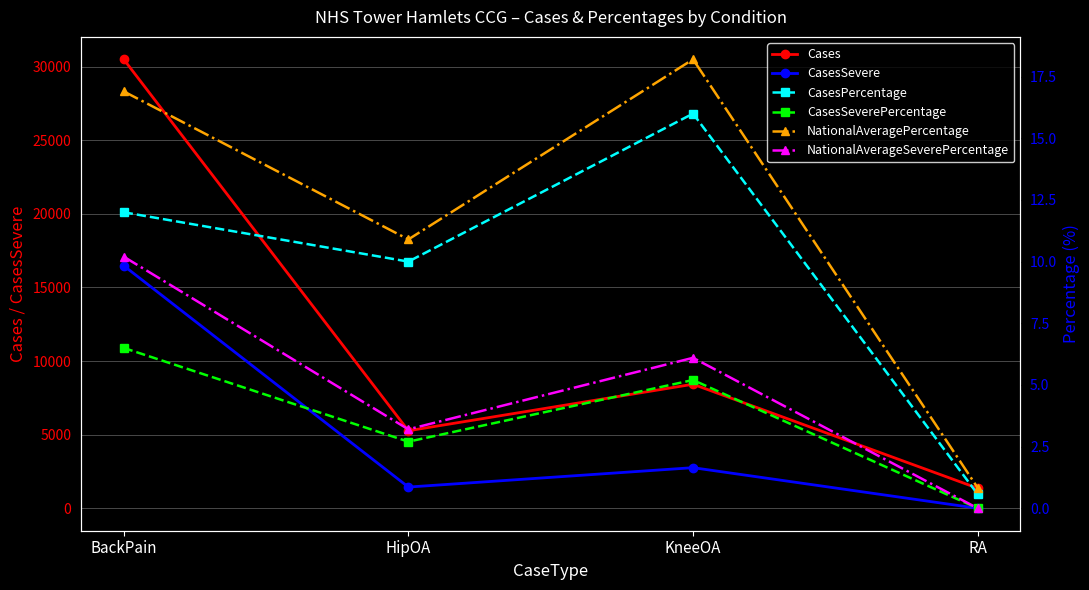

Which series has the widest spread of values?

Cases